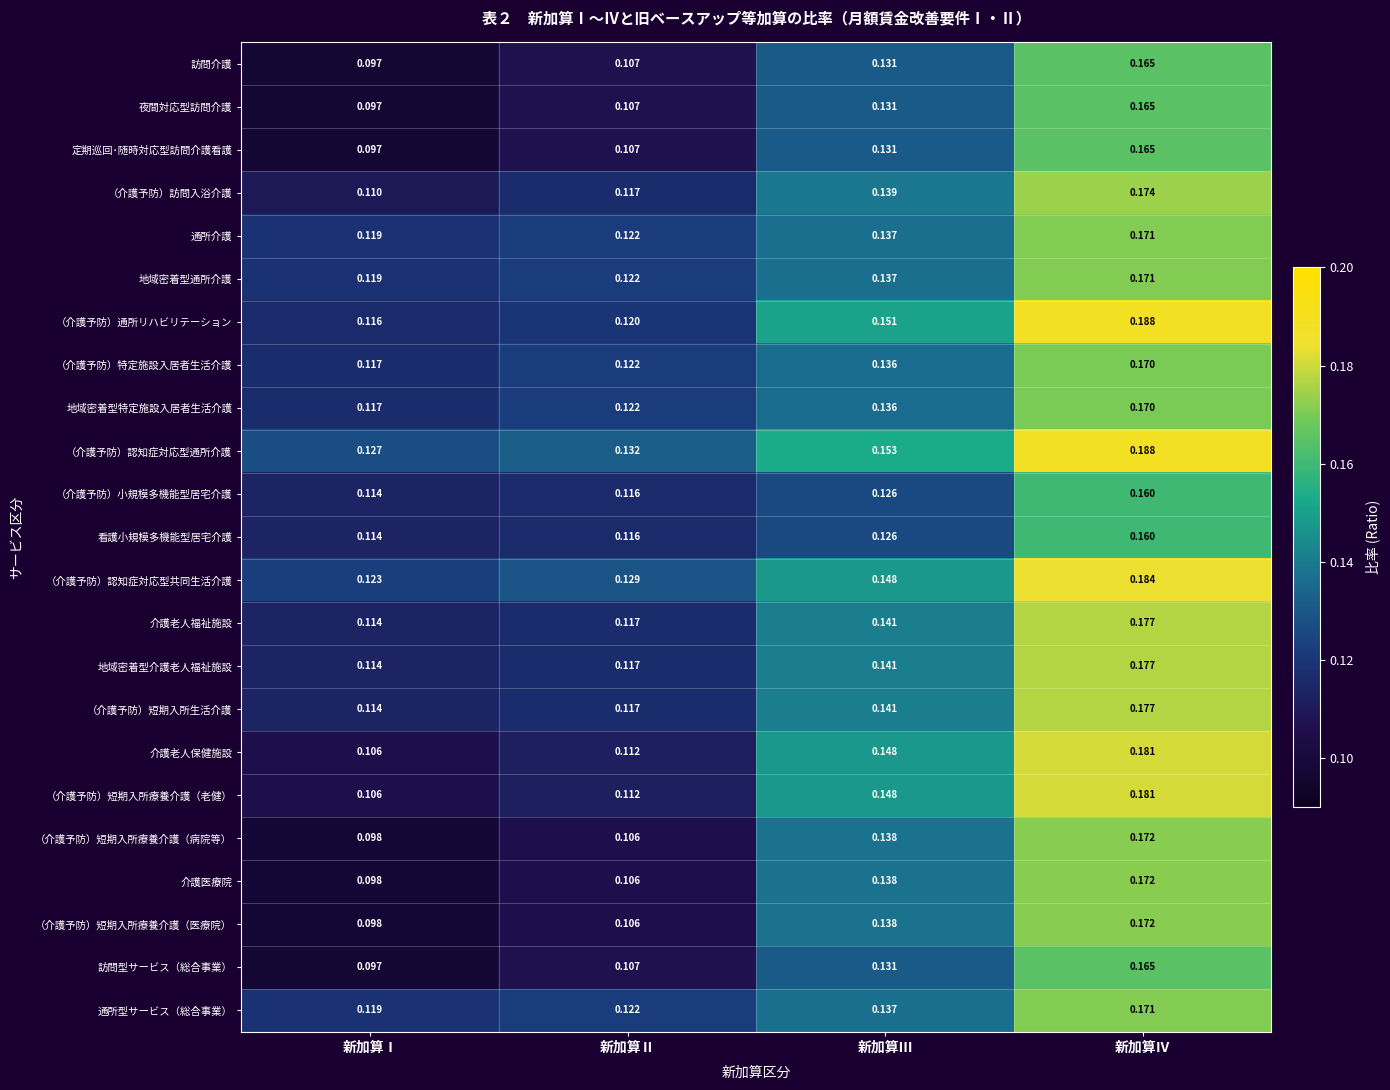

Where is 訪問型サービス（総合事業） nearest to the value 0?

新加算Ⅰ